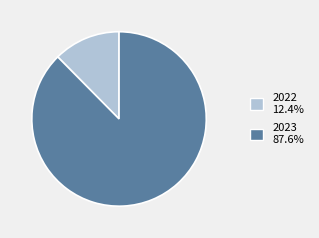

Which has a higher value, 2023 or 2022?

2023